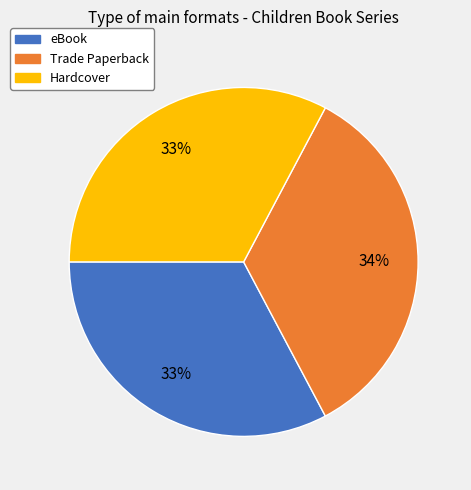

Is there any slice that represents more than half of the pie?

No